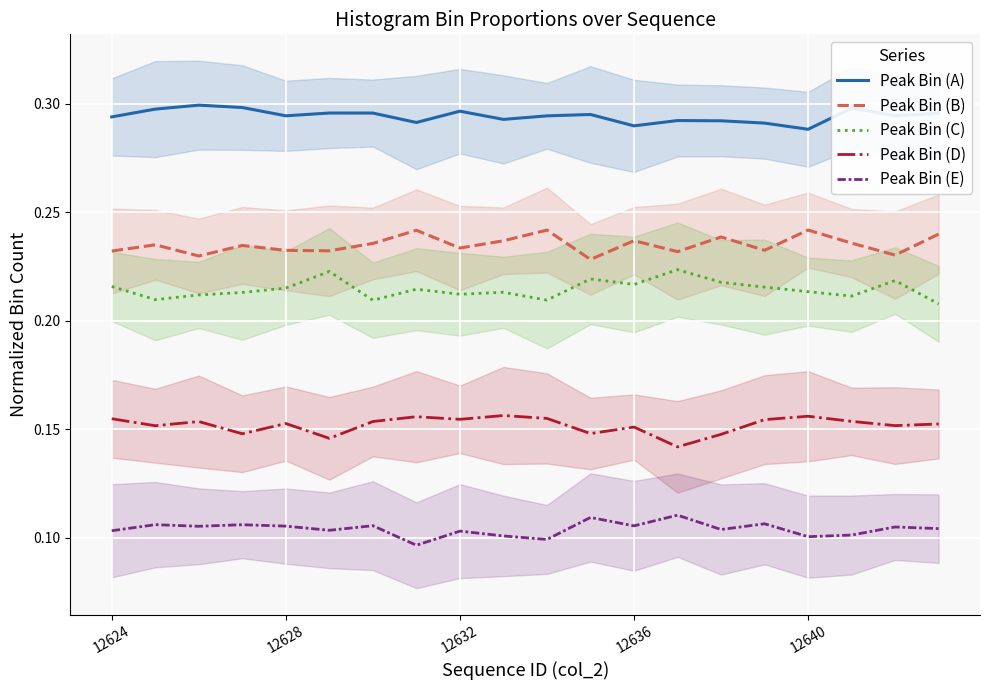

The value of Peak Bin (A) at 18 is 0.3. True or false?

True